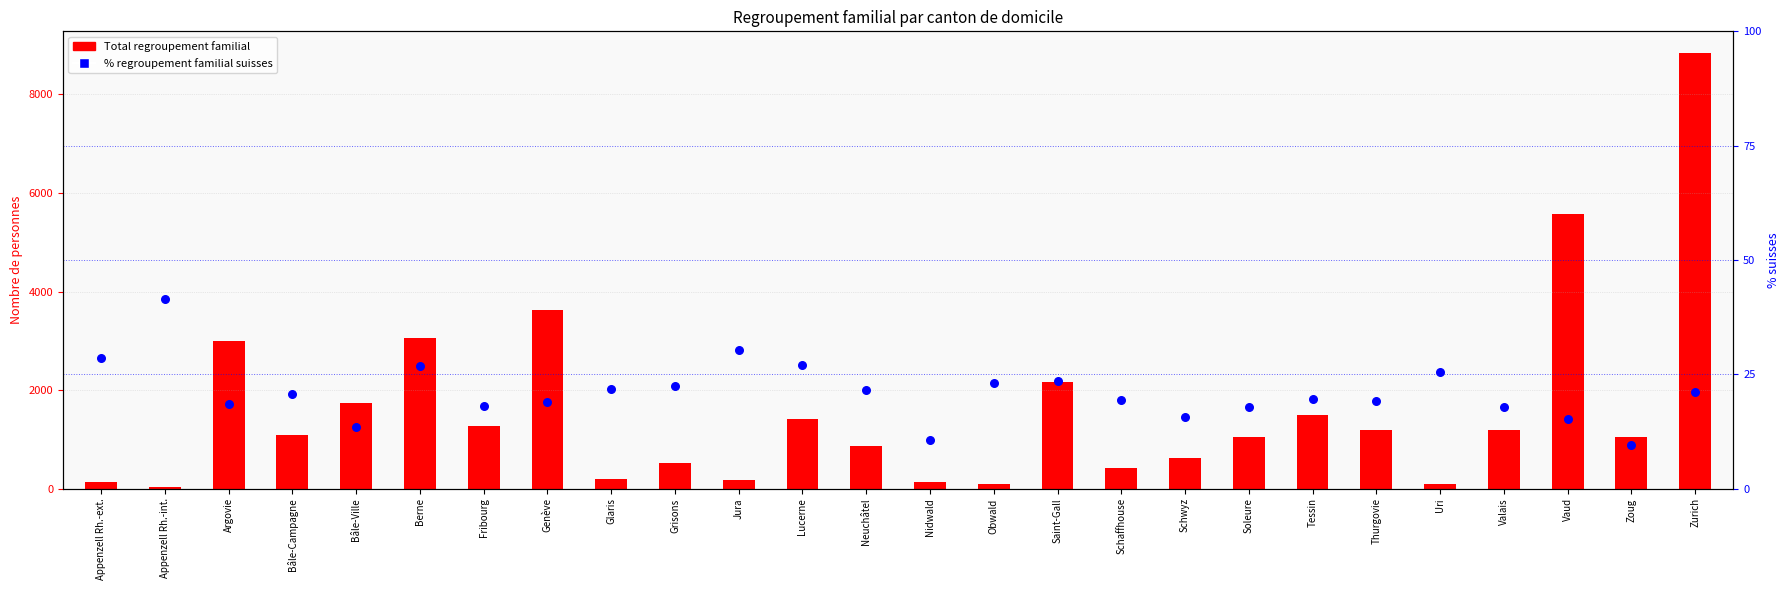

What are all the series names shown in the legend?

Total regroupement familial, % Regroupement familial suisses